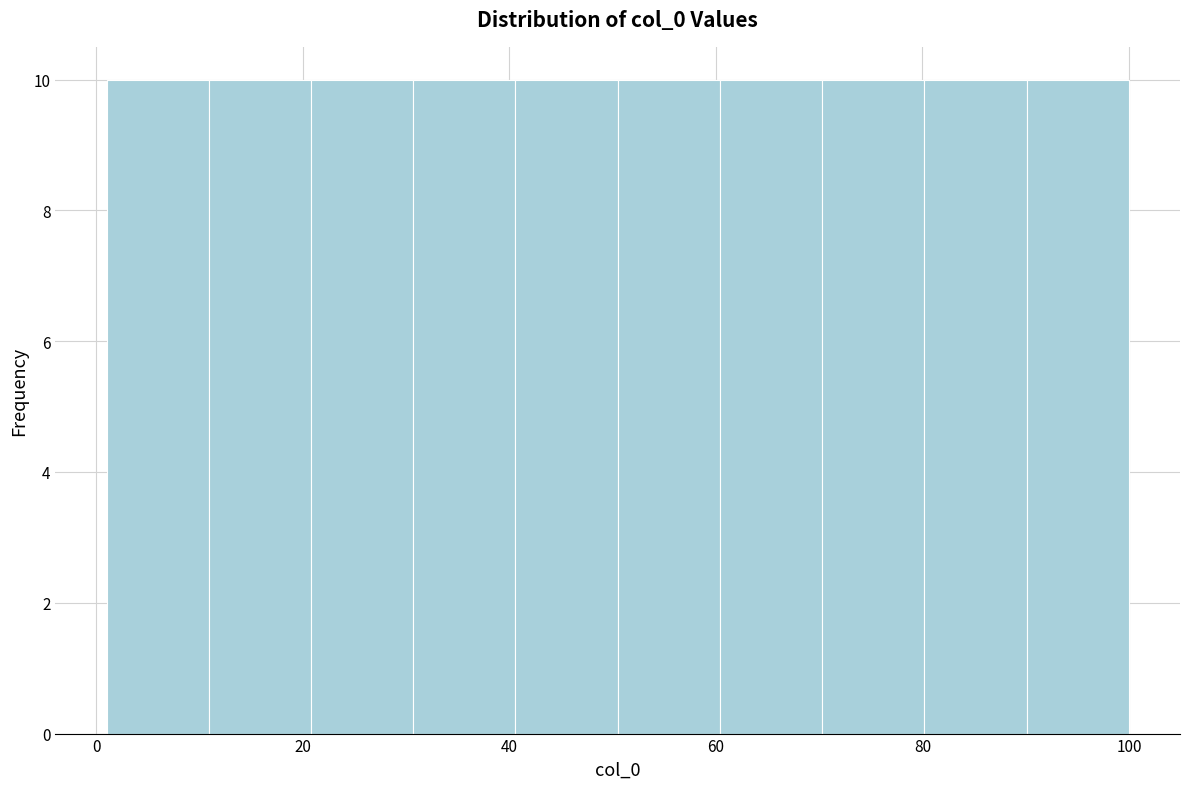

How tall is the bar that spans 50 to 60 on the x-axis? Neither the bar edges nor the heights are printed on the chart, so give them approximately, as read against the axes.

10